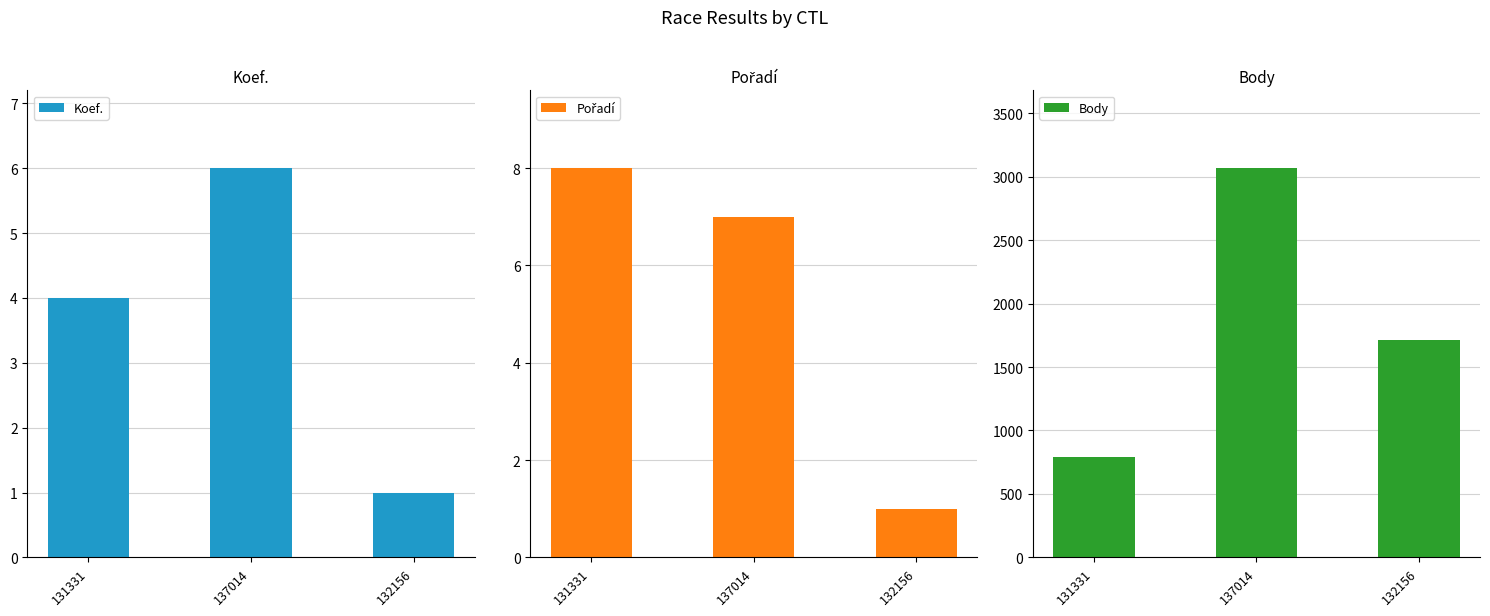

How many data points in Body are above 1714?

1